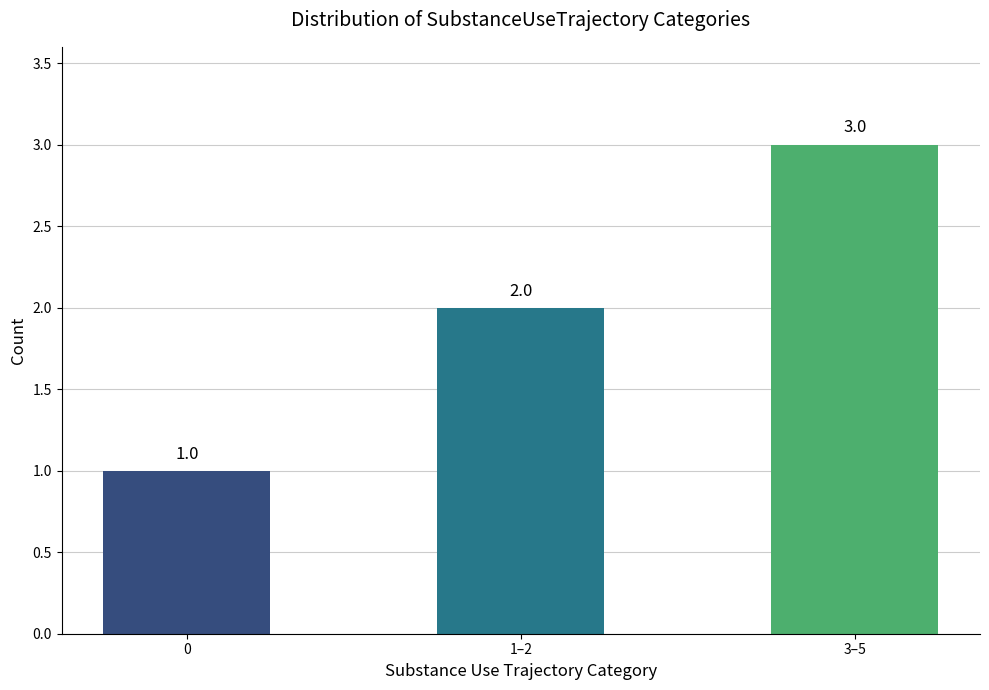

Reading left to right, transcribe all the data shown in this chart.

1	2	3